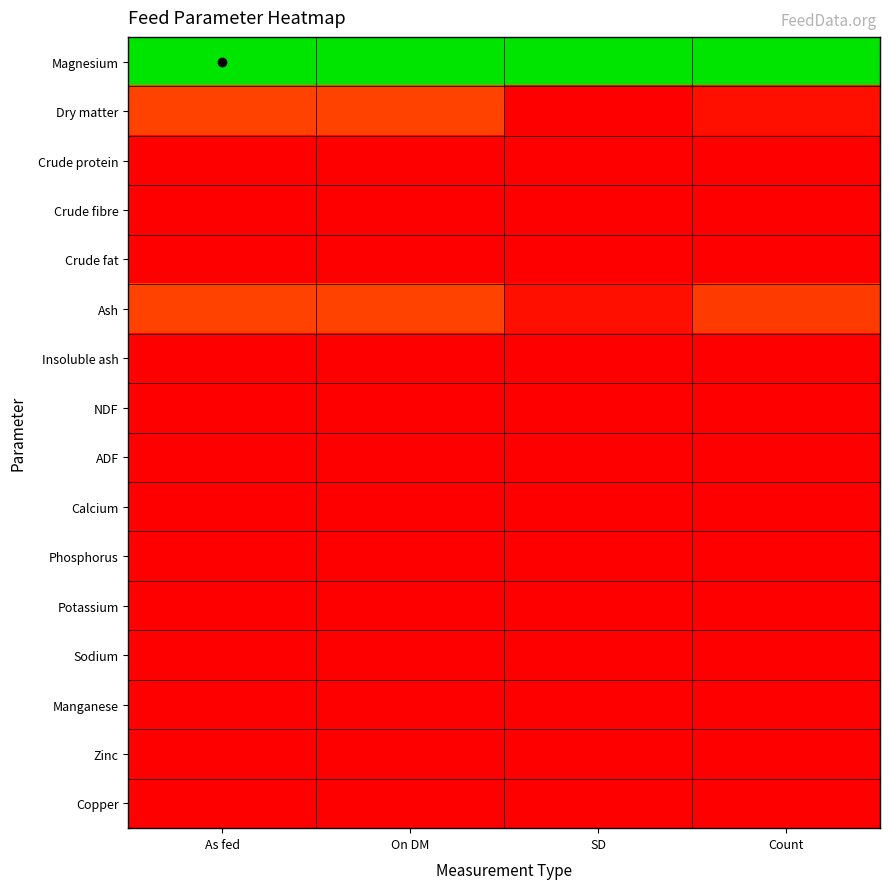

At how many categories does at least one series exceed 0?

4